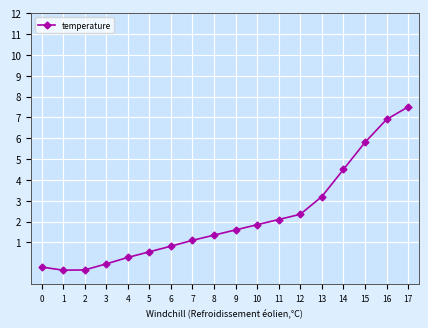

How many distinct data groups are displayed?

1